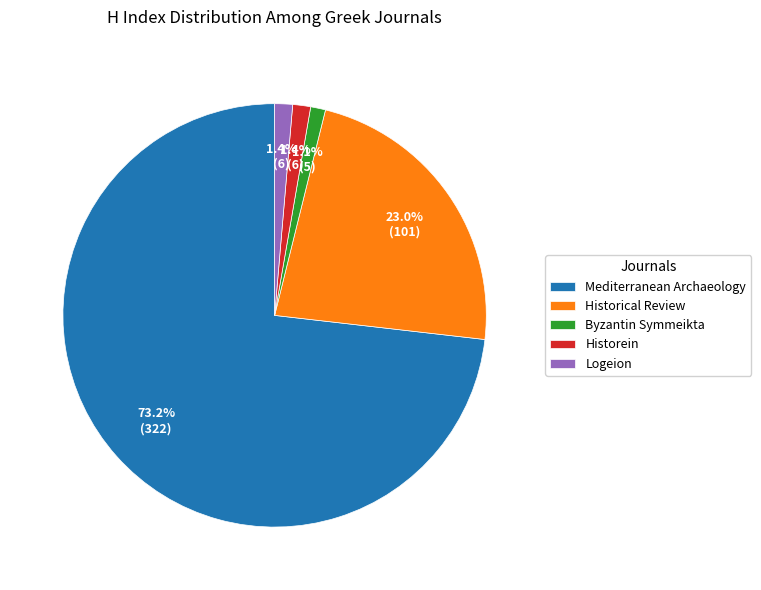

What is the largest slice in the pie chart?

Mediterranean Archaeology